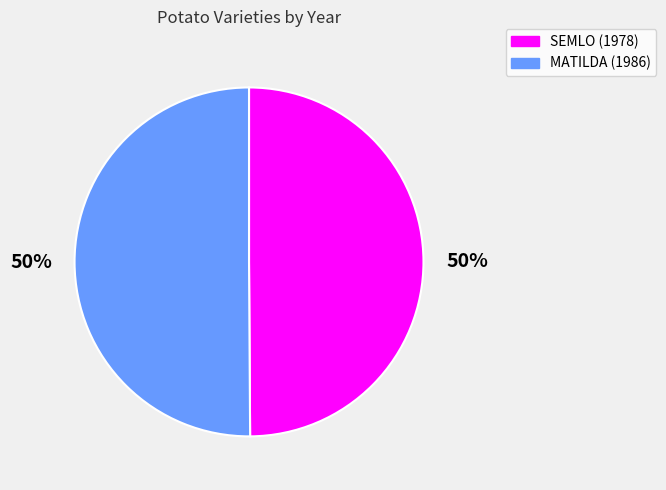

To the nearest percent, what is the combined percentage of SEMLO (1978) and MATILDA (1986)?

100%